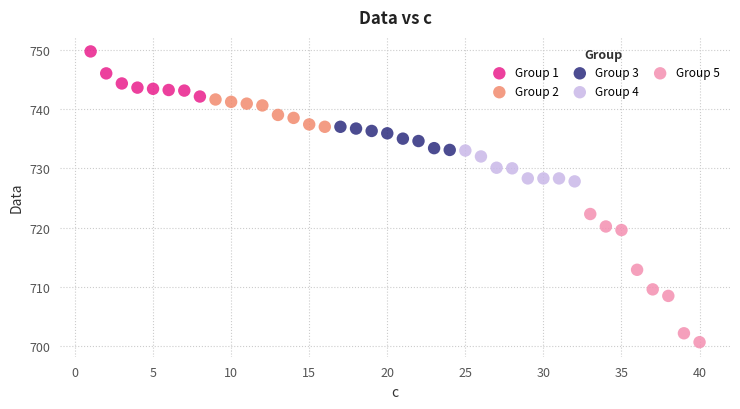

Which series has the largest Y range (max minus min)?

Group 5